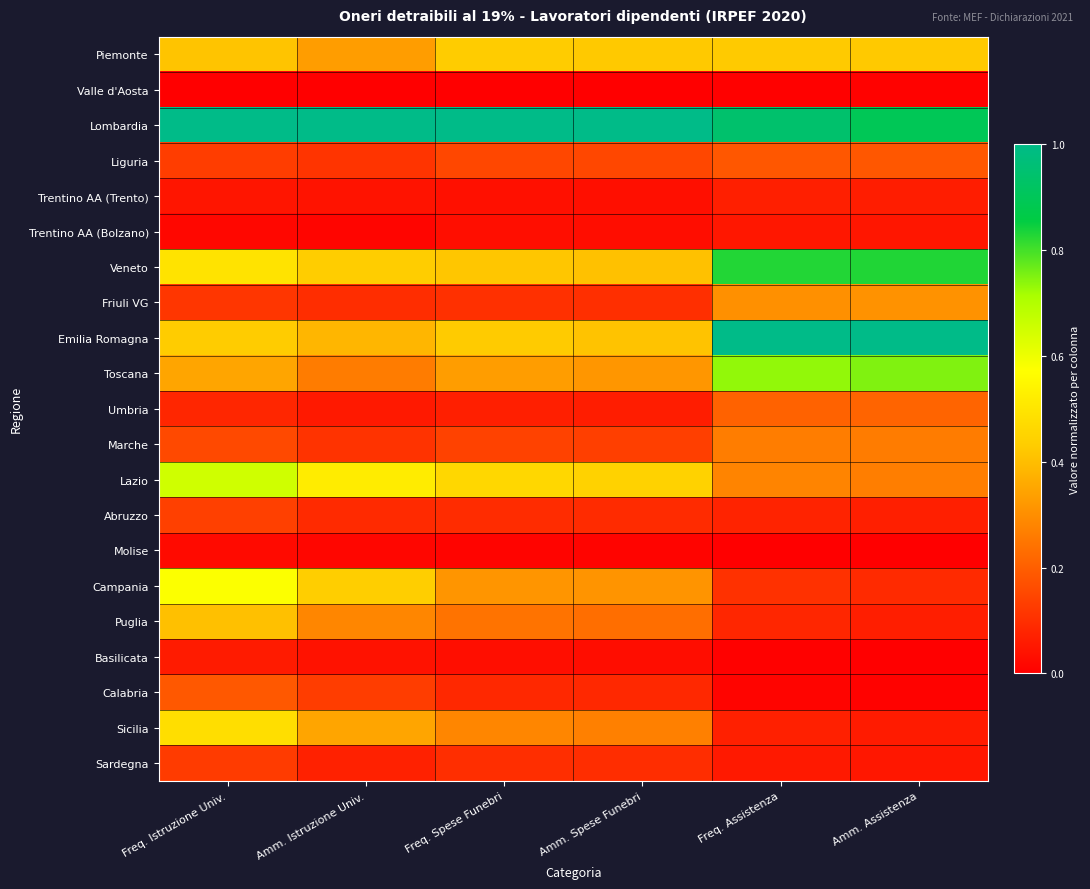

Reading left to right, what are all the values shown in this chart?

Piemonte: Freq. Istruzione Univ.=0.4	Amm. Istruzione Univ.=0.3	Freq. Spese Funebri=0.4	Amm. Spese Funebri=0.4	Freq. Assistenza=0.4	Amm. Assistenza=0.4
Valle d'Aosta: Freq. Istruzione Univ.=0.0	Amm. Istruzione Univ.=0.0	Freq. Spese Funebri=0.0	Amm. Spese Funebri=0.0	Freq. Assistenza=0.0	Amm. Assistenza=0.0
Lombardia: Freq. Istruzione Univ.=1.0	Amm. Istruzione Univ.=1.0	Freq. Spese Funebri=1.0	Amm. Spese Funebri=1.0	Freq. Assistenza=0.9	Amm. Assistenza=0.9
Liguria: Freq. Istruzione Univ.=0.1	Amm. Istruzione Univ.=0.1	Freq. Spese Funebri=0.2	Amm. Spese Funebri=0.2	Freq. Assistenza=0.2	Amm. Assistenza=0.2
Trentino AA (Trento): Freq. Istruzione Univ.=0.0	Amm. Istruzione Univ.=0.0	Freq. Spese Funebri=0.0	Amm. Spese Funebri=0.0	Freq. Assistenza=0.1	Amm. Assistenza=0.1
Trentino AA (Bolzano): Freq. Istruzione Univ.=0.0	Amm. Istruzione Univ.=0.0	Freq. Spese Funebri=0.0	Amm. Spese Funebri=0.0	Freq. Assistenza=0.0	Amm. Assistenza=0.0
Veneto: Freq. Istruzione Univ.=0.5	Amm. Istruzione Univ.=0.4	Freq. Spese Funebri=0.4	Amm. Spese Funebri=0.4	Freq. Assistenza=0.8	Amm. Assistenza=0.8
Friuli VG: Freq. Istruzione Univ.=0.1	Amm. Istruzione Univ.=0.1	Freq. Spese Funebri=0.1	Amm. Spese Funebri=0.1	Freq. Assistenza=0.3	Amm. Assistenza=0.3
Emilia Romagna: Freq. Istruzione Univ.=0.4	Amm. Istruzione Univ.=0.4	Freq. Spese Funebri=0.4	Amm. Spese Funebri=0.4	Freq. Assistenza=1.0	Amm. Assistenza=1.0
Toscana: Freq. Istruzione Univ.=0.3	Amm. Istruzione Univ.=0.3	Freq. Spese Funebri=0.3	Amm. Spese Funebri=0.3	Freq. Assistenza=0.7	Amm. Assistenza=0.7
Umbria: Freq. Istruzione Univ.=0.1	Amm. Istruzione Univ.=0.1	Freq. Spese Funebri=0.1	Amm. Spese Funebri=0.1	Freq. Assistenza=0.2	Amm. Assistenza=0.2
Marche: Freq. Istruzione Univ.=0.2	Amm. Istruzione Univ.=0.1	Freq. Spese Funebri=0.1	Amm. Spese Funebri=0.1	Freq. Assistenza=0.3	Amm. Assistenza=0.3
Lazio: Freq. Istruzione Univ.=0.7	Amm. Istruzione Univ.=0.5	Freq. Spese Funebri=0.5	Amm. Spese Funebri=0.4	Freq. Assistenza=0.3	Amm. Assistenza=0.3
Abruzzo: Freq. Istruzione Univ.=0.1	Amm. Istruzione Univ.=0.1	Freq. Spese Funebri=0.1	Amm. Spese Funebri=0.1	Freq. Assistenza=0.1	Amm. Assistenza=0.1
Molise: Freq. Istruzione Univ.=0.0	Amm. Istruzione Univ.=0.0	Freq. Spese Funebri=0.0	Amm. Spese Funebri=0.0	Freq. Assistenza=0.0	Amm. Assistenza=0.0
Campania: Freq. Istruzione Univ.=0.6	Amm. Istruzione Univ.=0.4	Freq. Spese Funebri=0.3	Amm. Spese Funebri=0.3	Freq. Assistenza=0.1	Amm. Assistenza=0.1
Puglia: Freq. Istruzione Univ.=0.4	Amm. Istruzione Univ.=0.3	Freq. Spese Funebri=0.2	Amm. Spese Funebri=0.2	Freq. Assistenza=0.1	Amm. Assistenza=0.1
Basilicata: Freq. Istruzione Univ.=0.1	Amm. Istruzione Univ.=0.0	Freq. Spese Funebri=0.0	Amm. Spese Funebri=0.0	Freq. Assistenza=0.0	Amm. Assistenza=0.0
Calabria: Freq. Istruzione Univ.=0.2	Amm. Istruzione Univ.=0.1	Freq. Spese Funebri=0.1	Amm. Spese Funebri=0.1	Freq. Assistenza=0.0	Amm. Assistenza=0.0
Sicilia: Freq. Istruzione Univ.=0.5	Amm. Istruzione Univ.=0.3	Freq. Spese Funebri=0.3	Amm. Spese Funebri=0.3	Freq. Assistenza=0.1	Amm. Assistenza=0.1
Sardegna: Freq. Istruzione Univ.=0.1	Amm. Istruzione Univ.=0.1	Freq. Spese Funebri=0.1	Amm. Spese Funebri=0.1	Freq. Assistenza=0.1	Amm. Assistenza=0.1